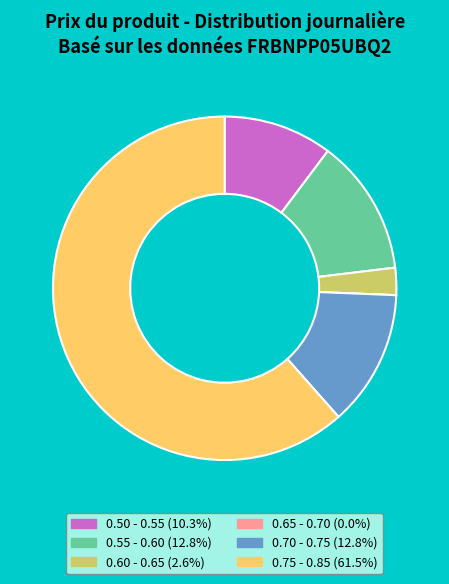

Does any single category account for the majority?

Yes